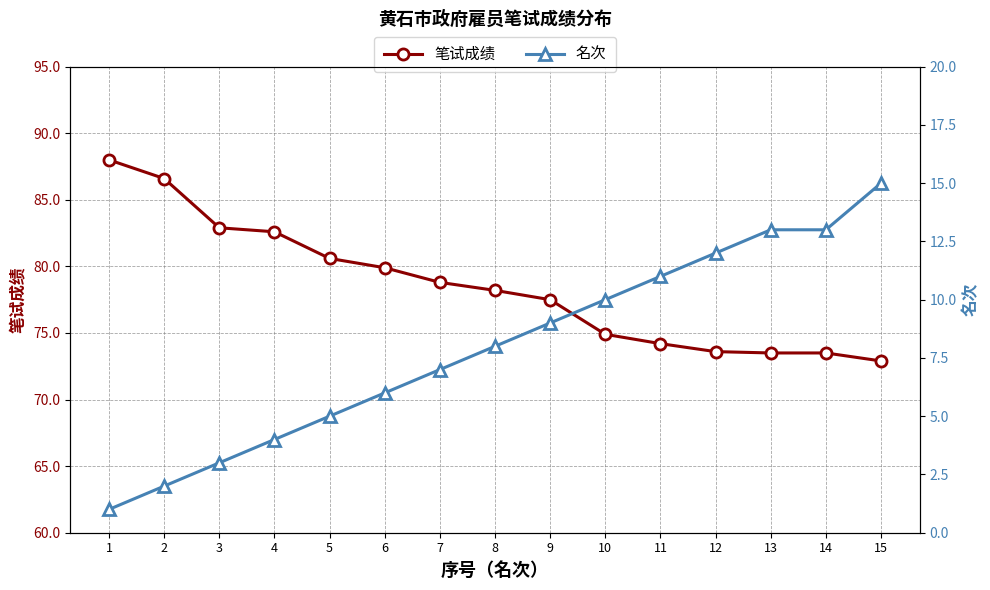

Reading left to right, what are all the values shown in this chart?

笔试成绩: 88.0	86.6	82.9	82.6	80.6	79.9	78.8	78.2	77.5	74.9	74.2	73.6	73.5	73.5	72.9
名次: 1.0	2.0	3.0	4.0	5.0	6.0	7.0	8.0	9.0	10.0	11.0	12.0	13.0	13.0	15.0